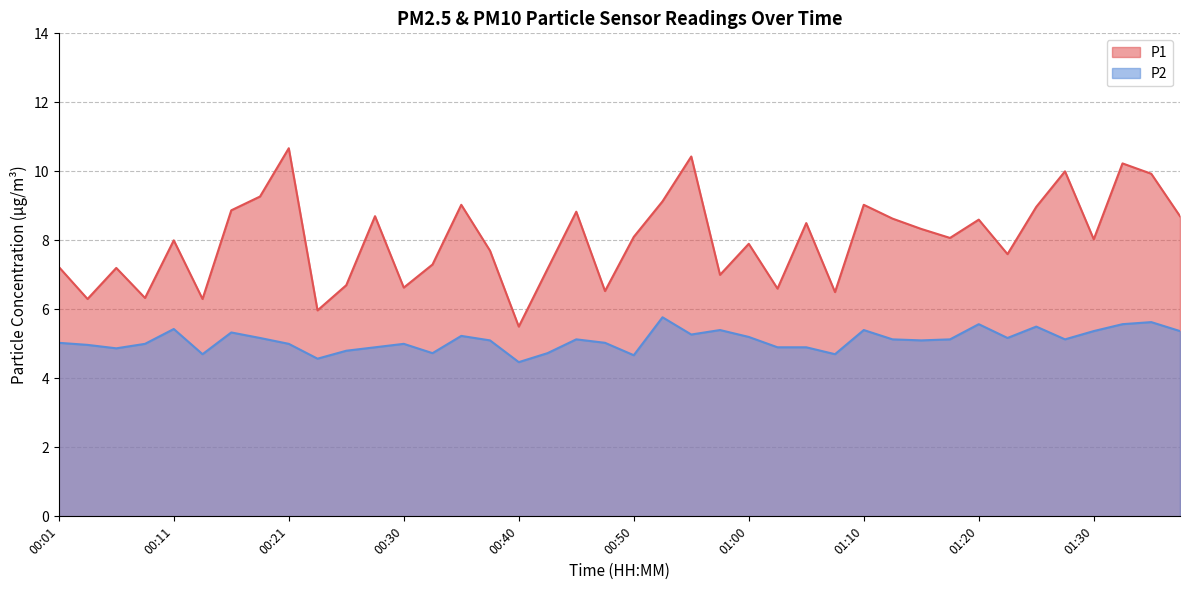

How many interior local valleys does the P1 series have?

13